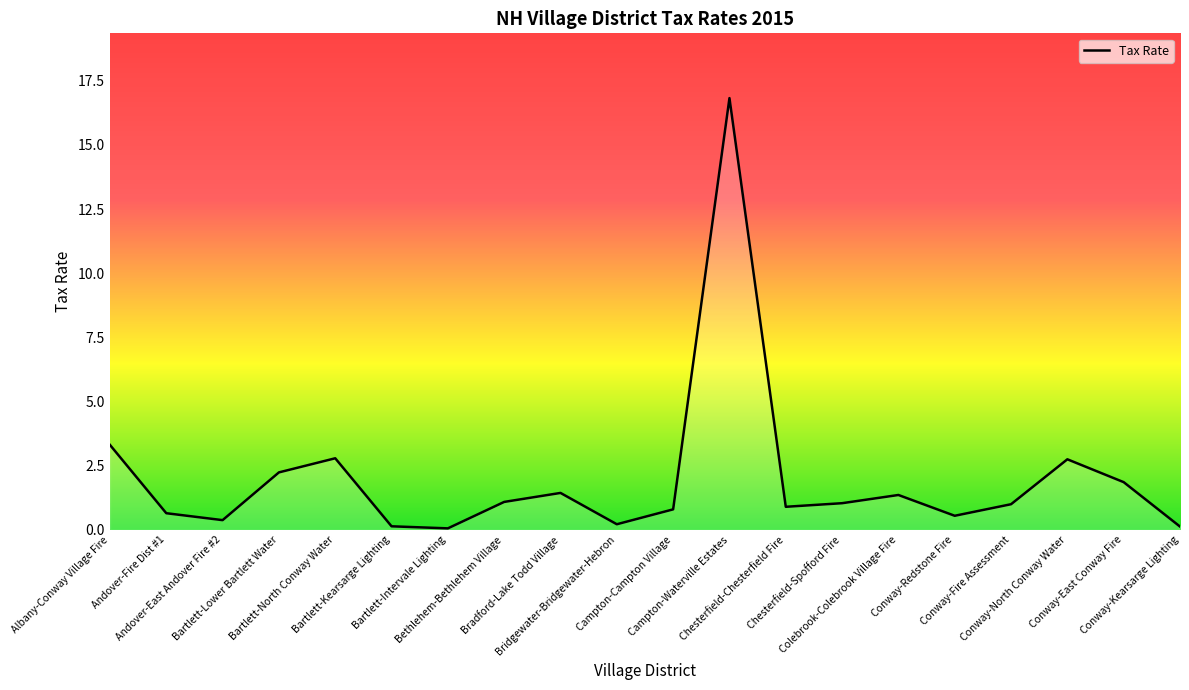

What is the difference between the maximum and minimum values?

16.8